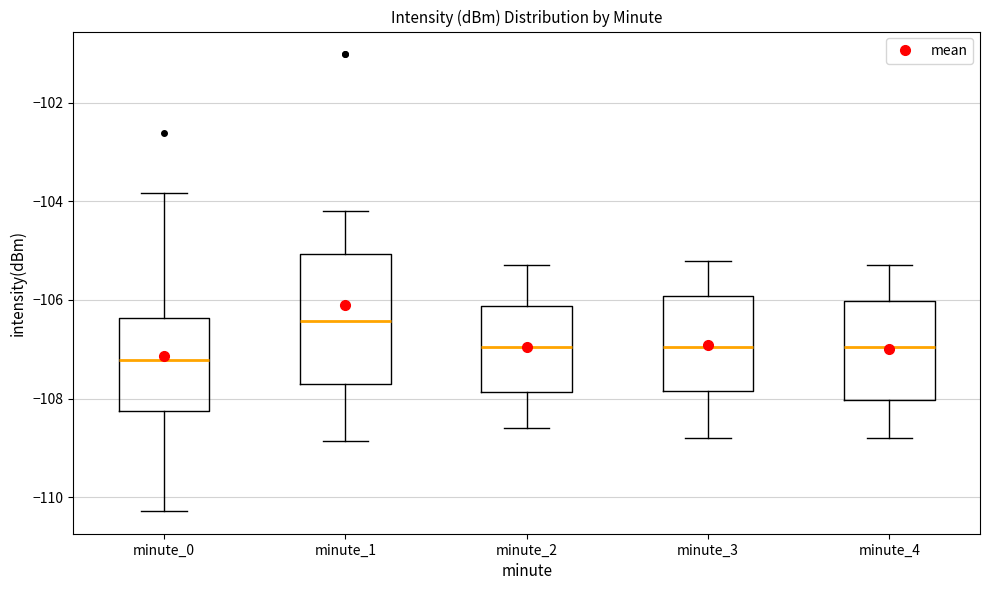

Reading left to right, read every box against the y-axis: the position of its median line, the range the box covers, and the ends of its whiskers. The values are not printed on the chart, so give them approximately, as read against the axis.

minute_0: median -107.2, box -108.2 to -106.4, whiskers -110.2 to -103.8
minute_1: median -106.4, box -107.8 to -105.0, whiskers -108.8 to -104.2
minute_2: median -107.0, box -107.8 to -106.2, whiskers -108.6 to -105.2
minute_3: median -107.0, box -107.8 to -106.0, whiskers -108.8 to -105.2
minute_4: median -107.0, box -108.0 to -106.0, whiskers -108.8 to -105.2